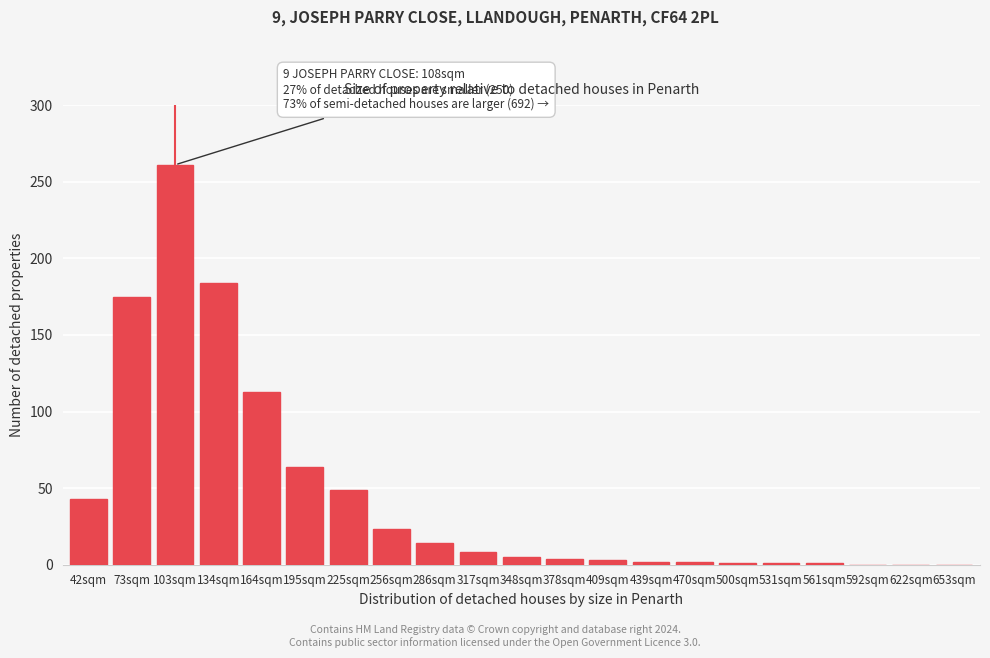

What is the maximum value shown in the chart?

261